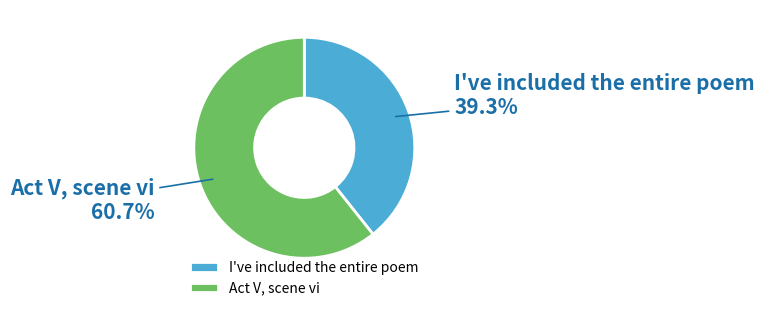

Is there any slice that represents more than half of the pie?

Yes